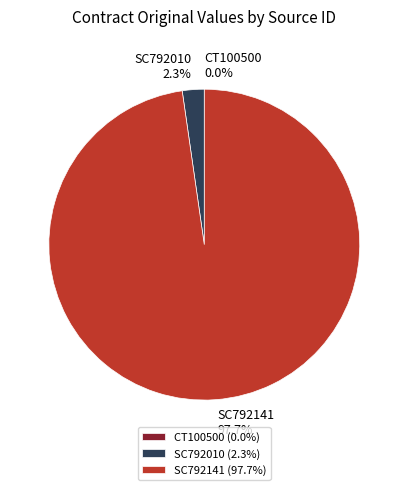

What percentage do SC792010 and SC792141 together represent?

100.0%